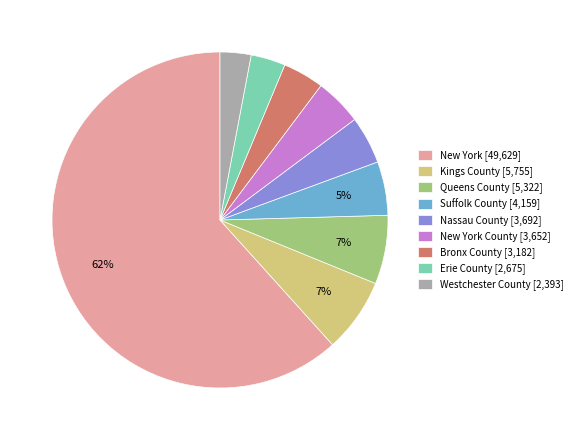

To the nearest percent, what is the difference between the Suffolk County [4,159] and Erie County [2,675] slice percentages?

2%